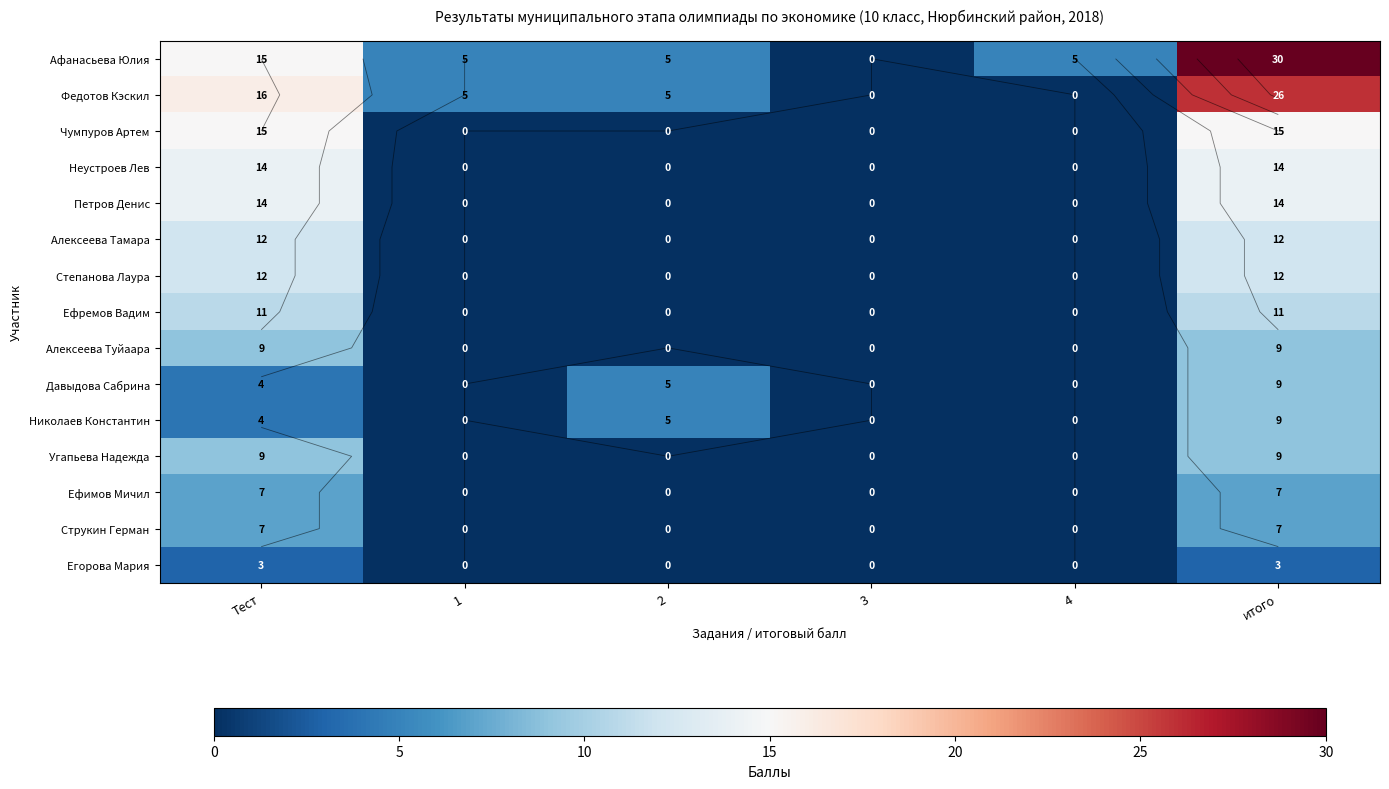

How many values in Алексеева Туйаара are above zero?

2